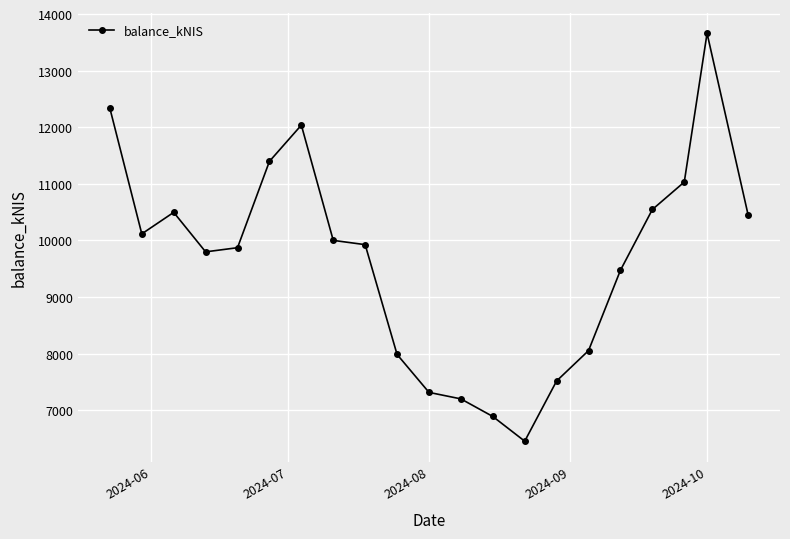

What is the value of the 11th point from the left?

7316.3